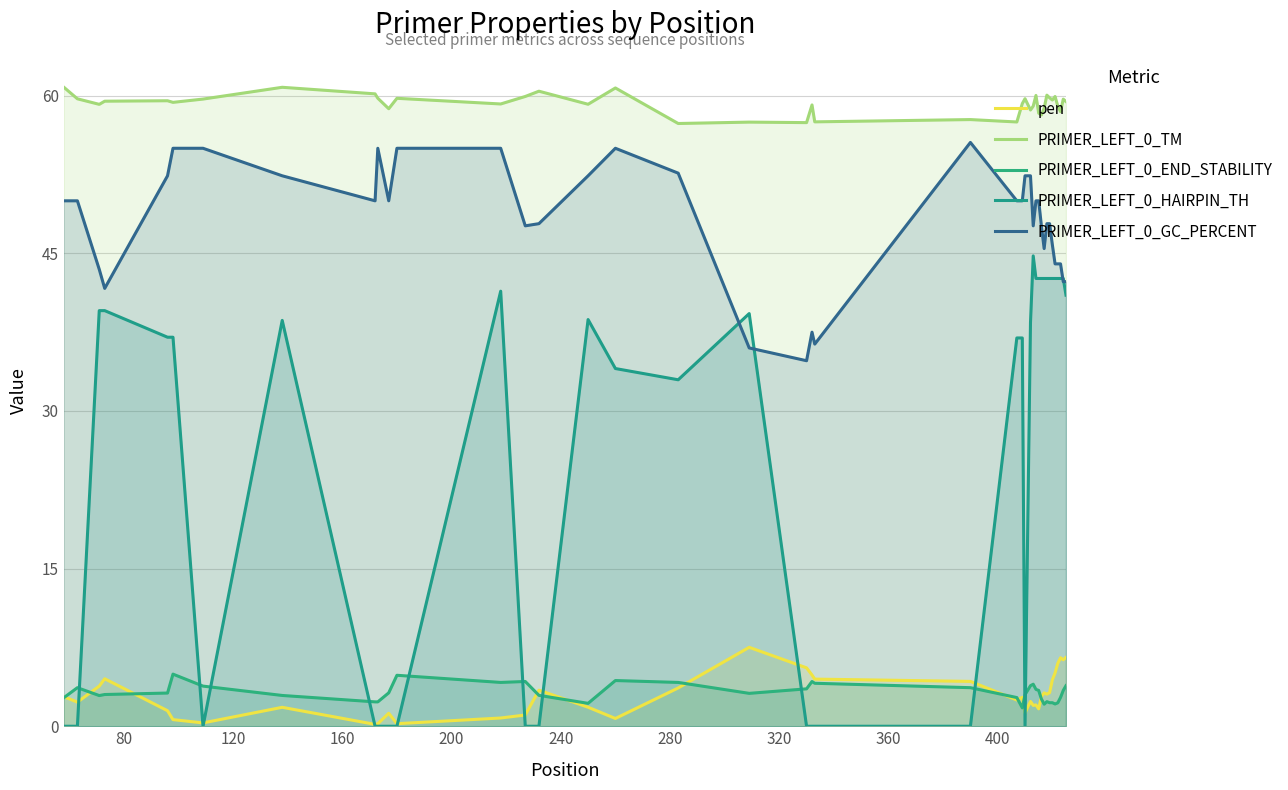

What position from the right is 320?

33